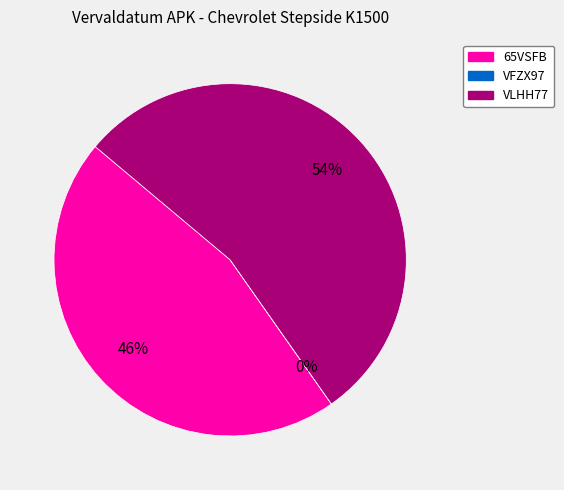

To the nearest percent, what is the difference between the largest and smallest slice percentages?

54%